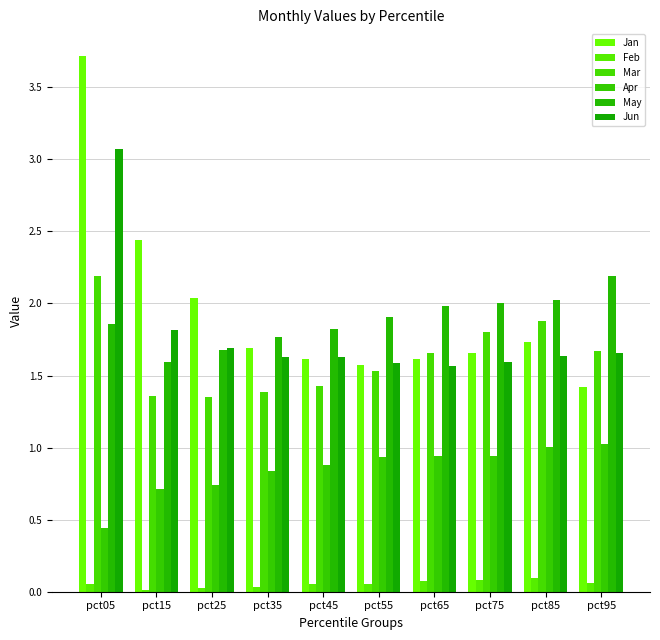

Count the number of data series in this chart.

6